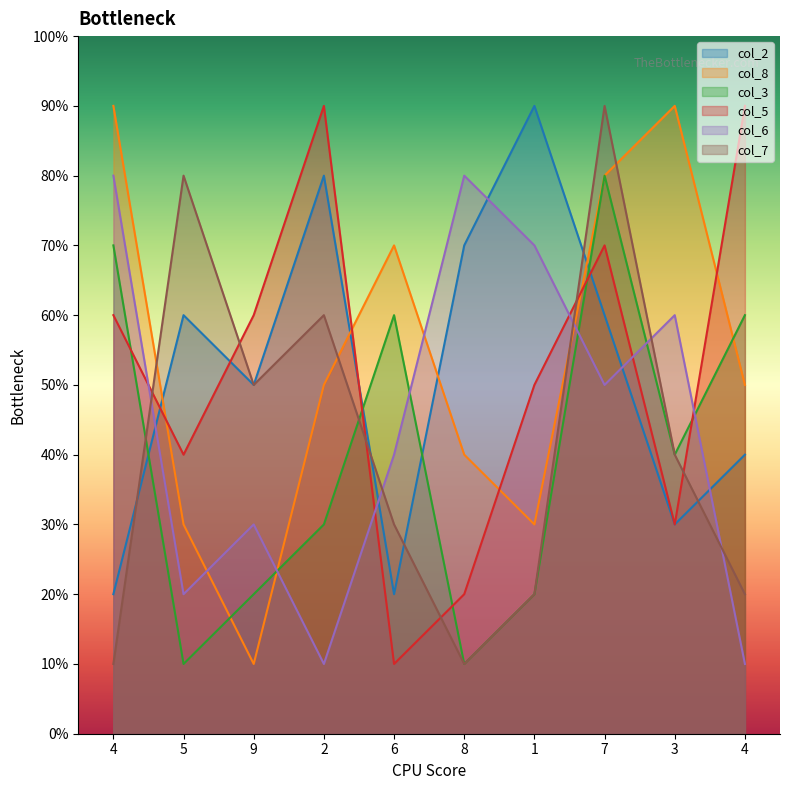

How many col_6 values are between 20 and 70?

6